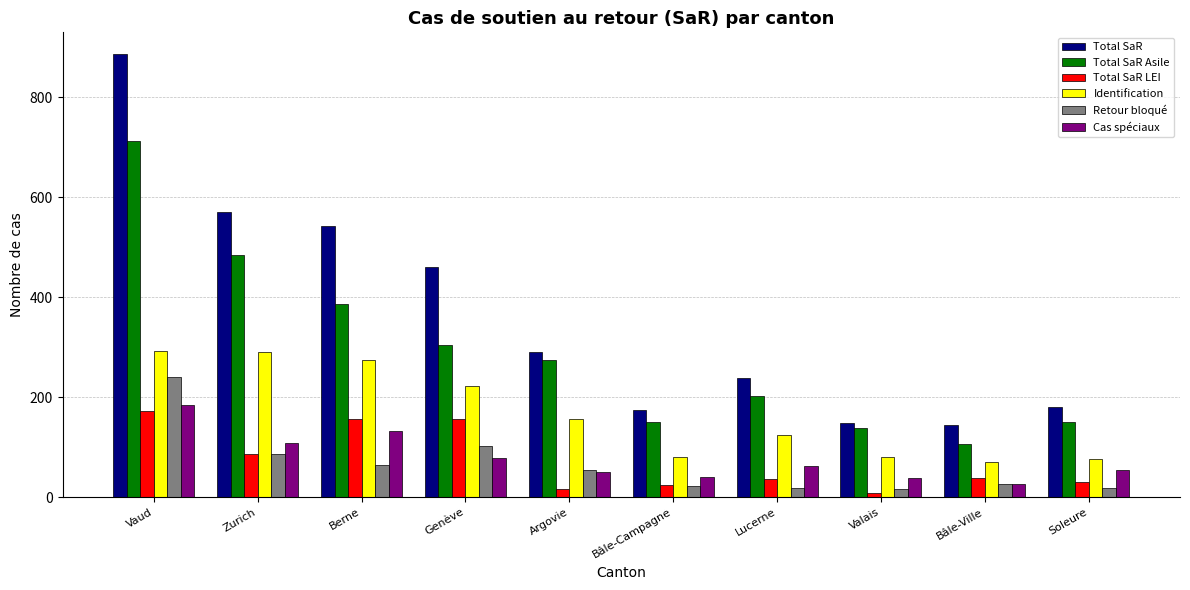

What is the label of the 7th bar from the right?

Genève